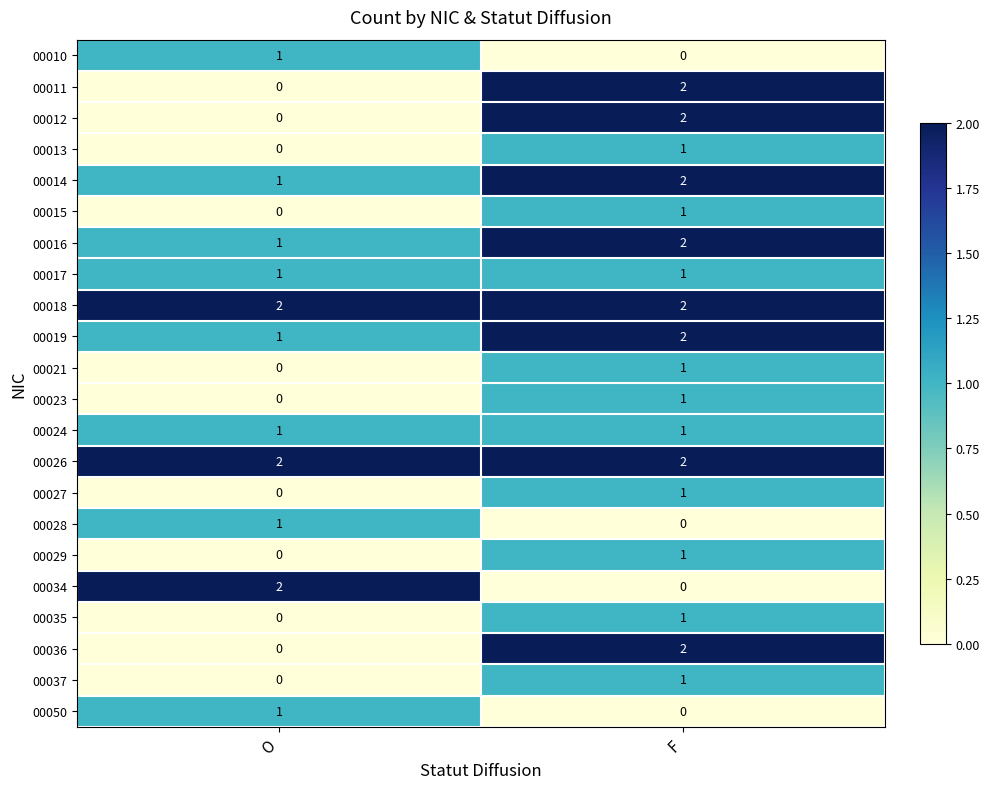

At which category is the sum across all series the highest?

F